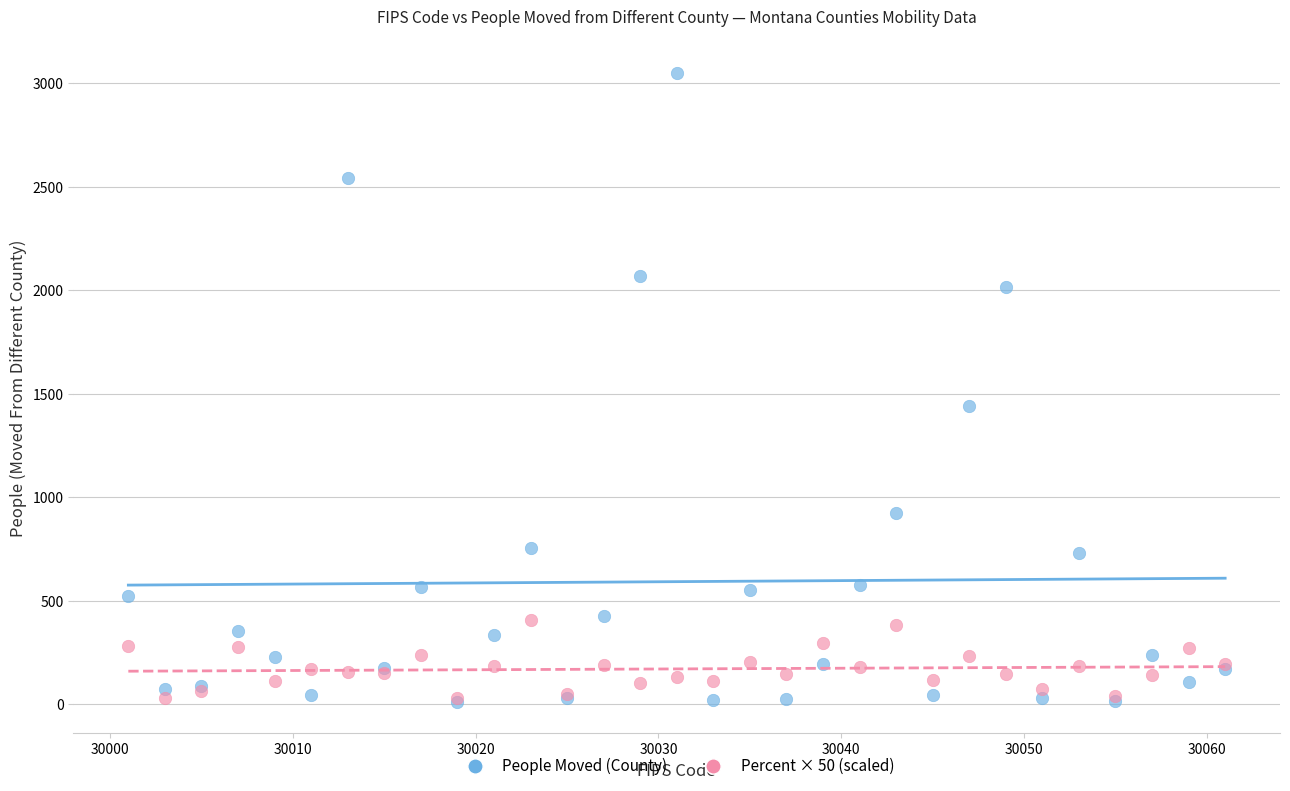

In the People Moved (County) series, what Y value is closest to 1529?

1443.0